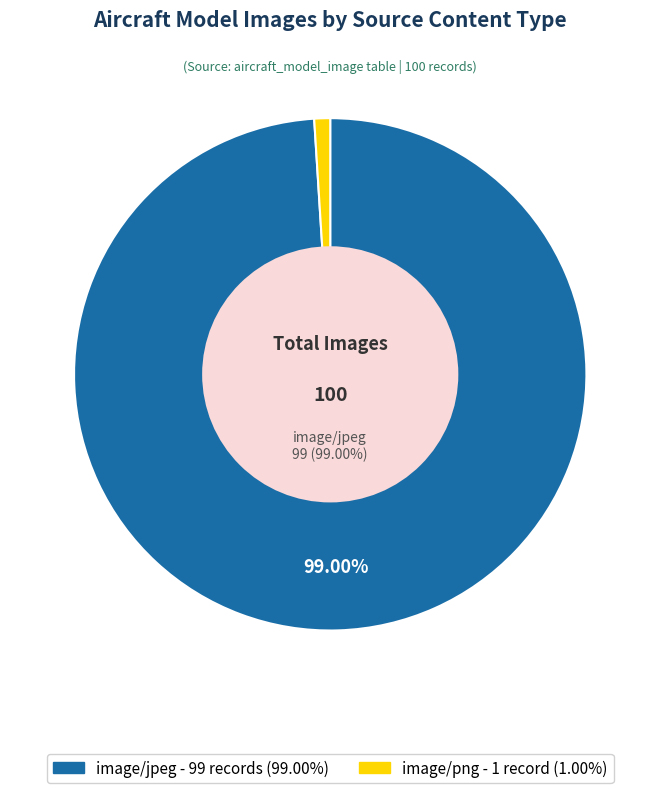

Which has a higher value, image/png or image/jpeg?

image/jpeg